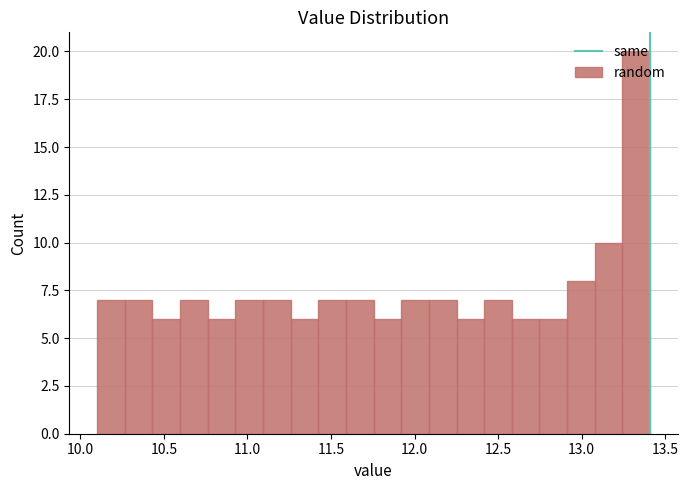

Around what value on the x-axis is the tallest bar? Give the approximate position of its centre, as read against the axis.

13.35